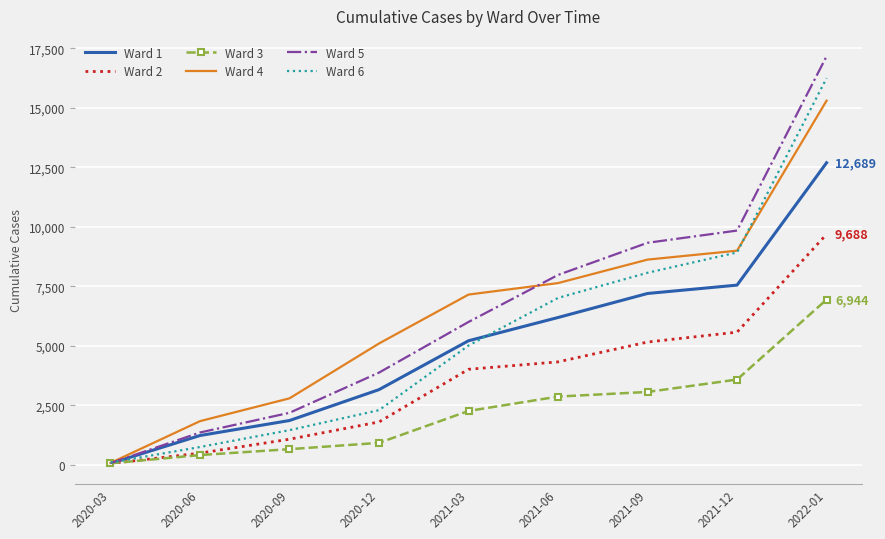

What is the sum of the Ward 1 values at 2021-12 and 2020-06?

8789